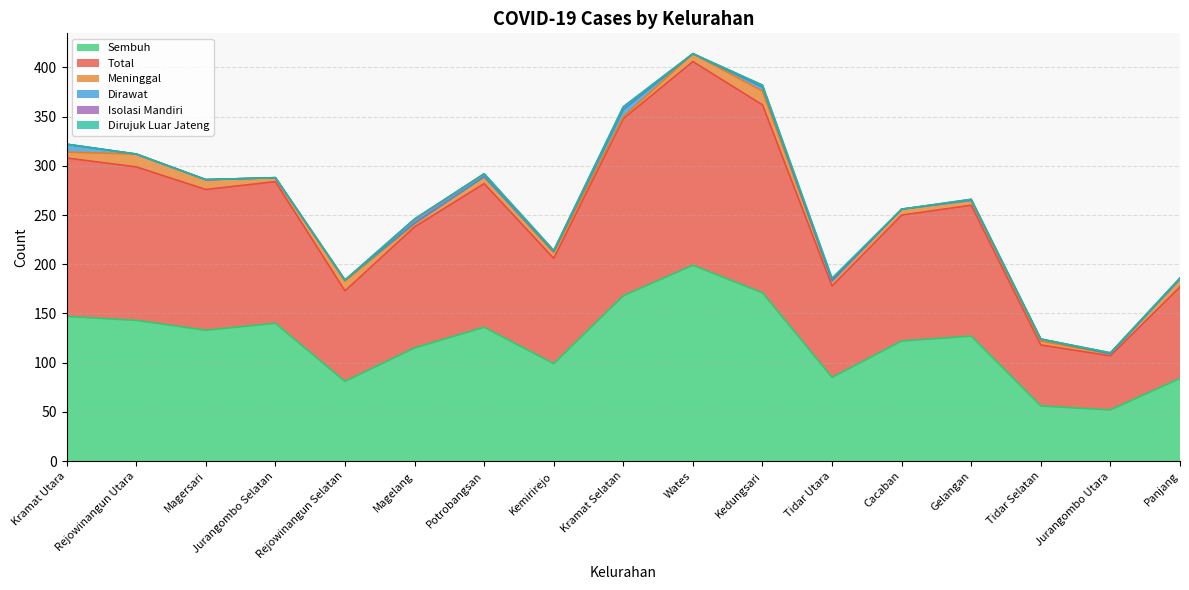

At which label does Sembuh first exceed 127?

Kramat Utara